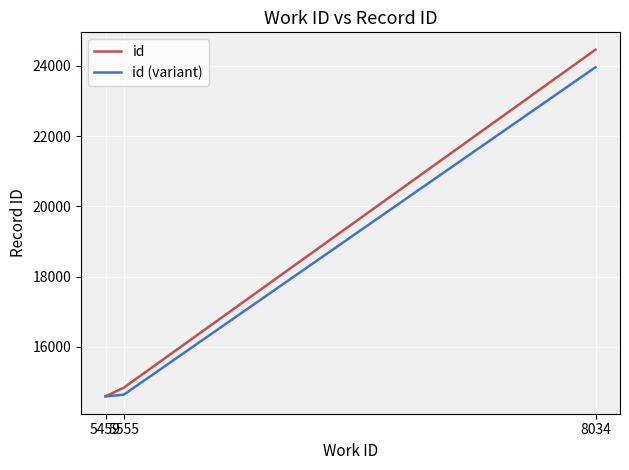

What is the smallest value displayed?

14593